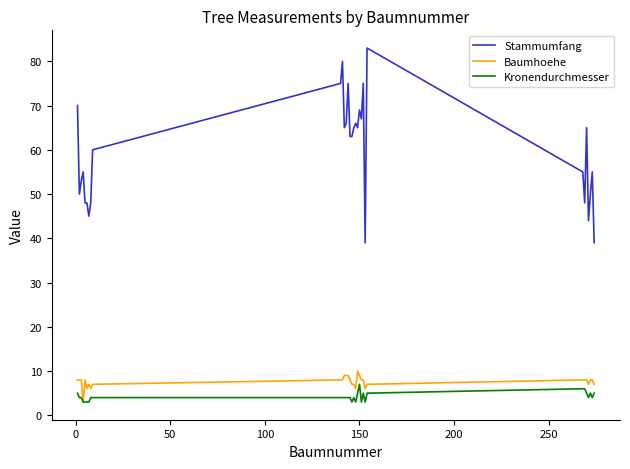

What is the sum of all Kronendurchmesser values?

130